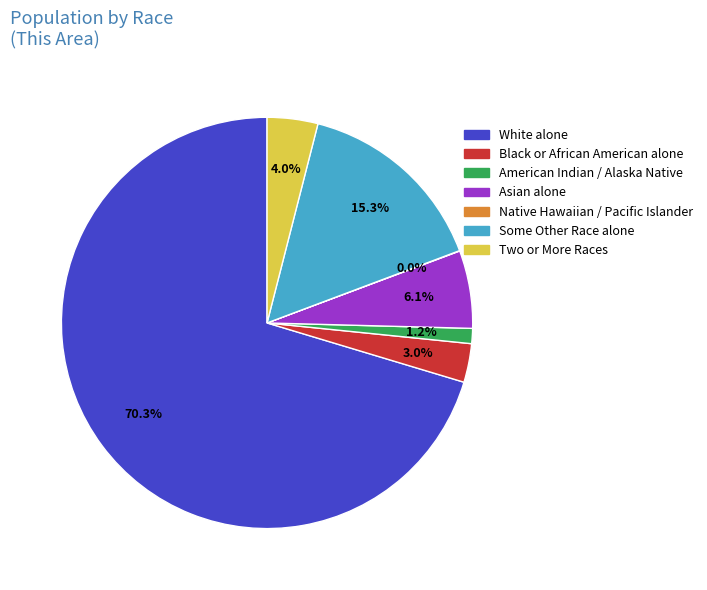

Is there a majority slice in this chart?

Yes